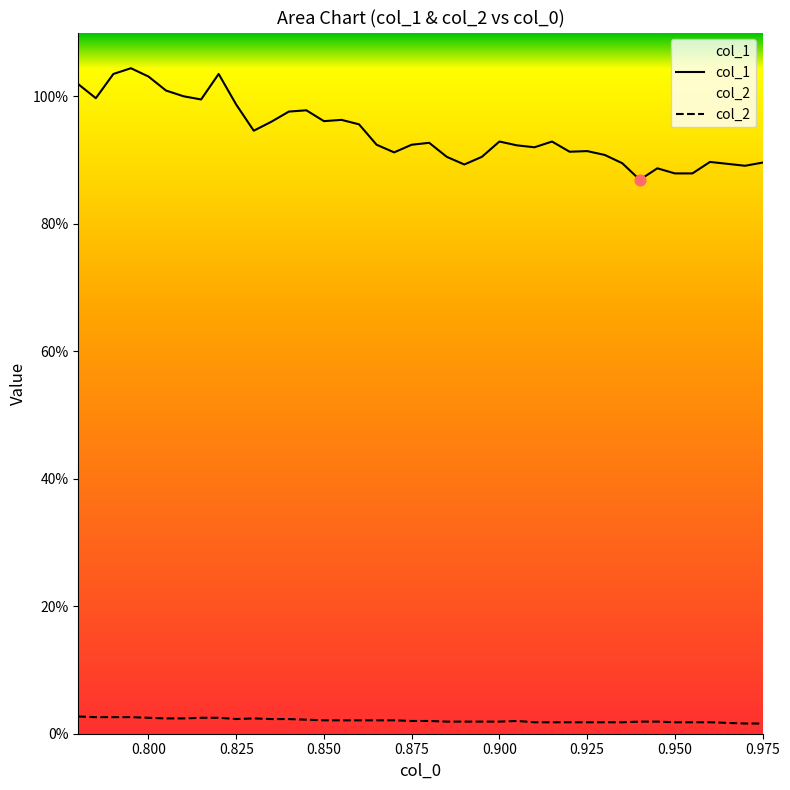

Which series has the largest total across all categories?

col_1